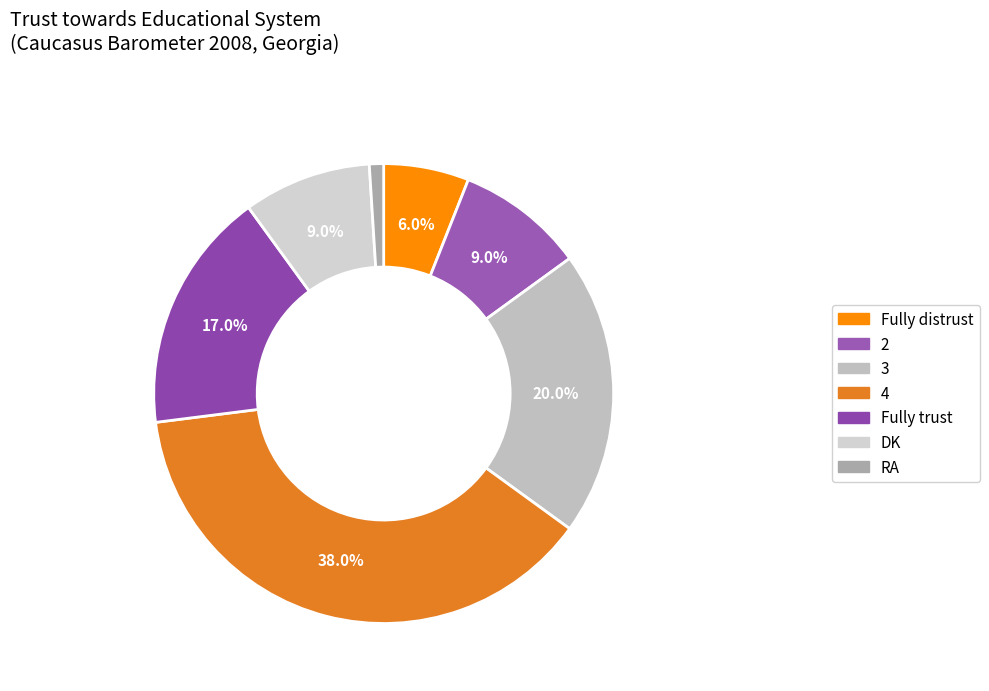

What percentage is NOT represented by 4?

62.0%